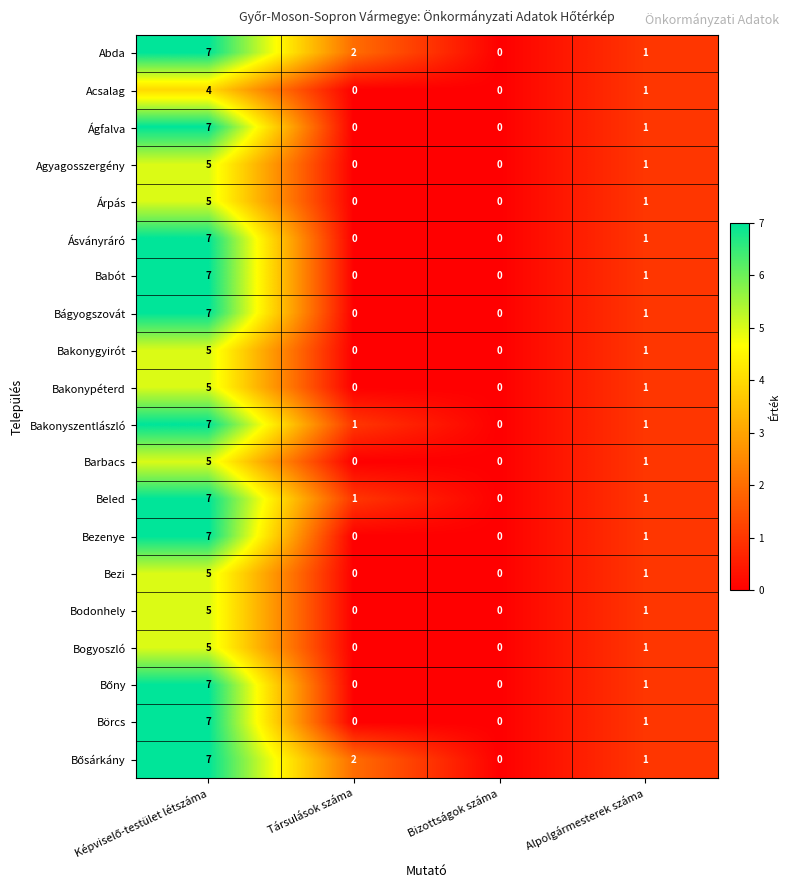

What is the total value across all series at Alpolgármesterek száma?

20